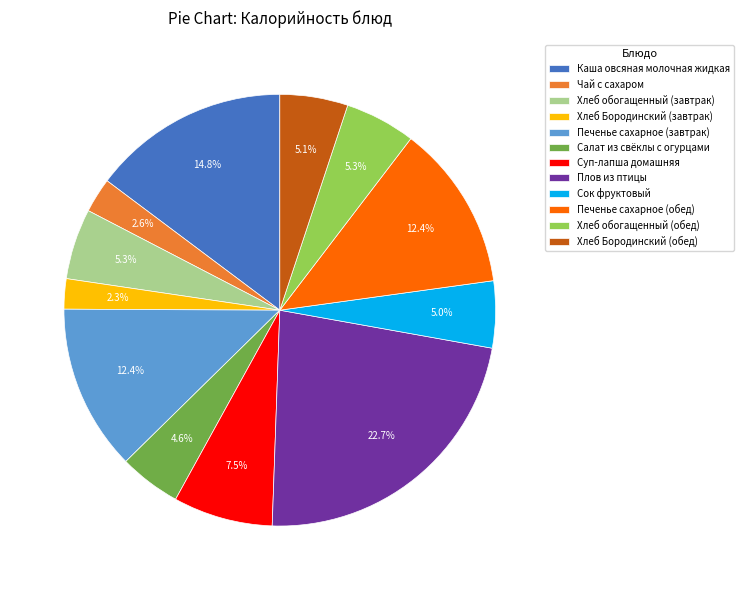

Approximately how many times larger is the value at Суп-лапша домашняя compared to Хлеб Бородинский (обед)?

1.5